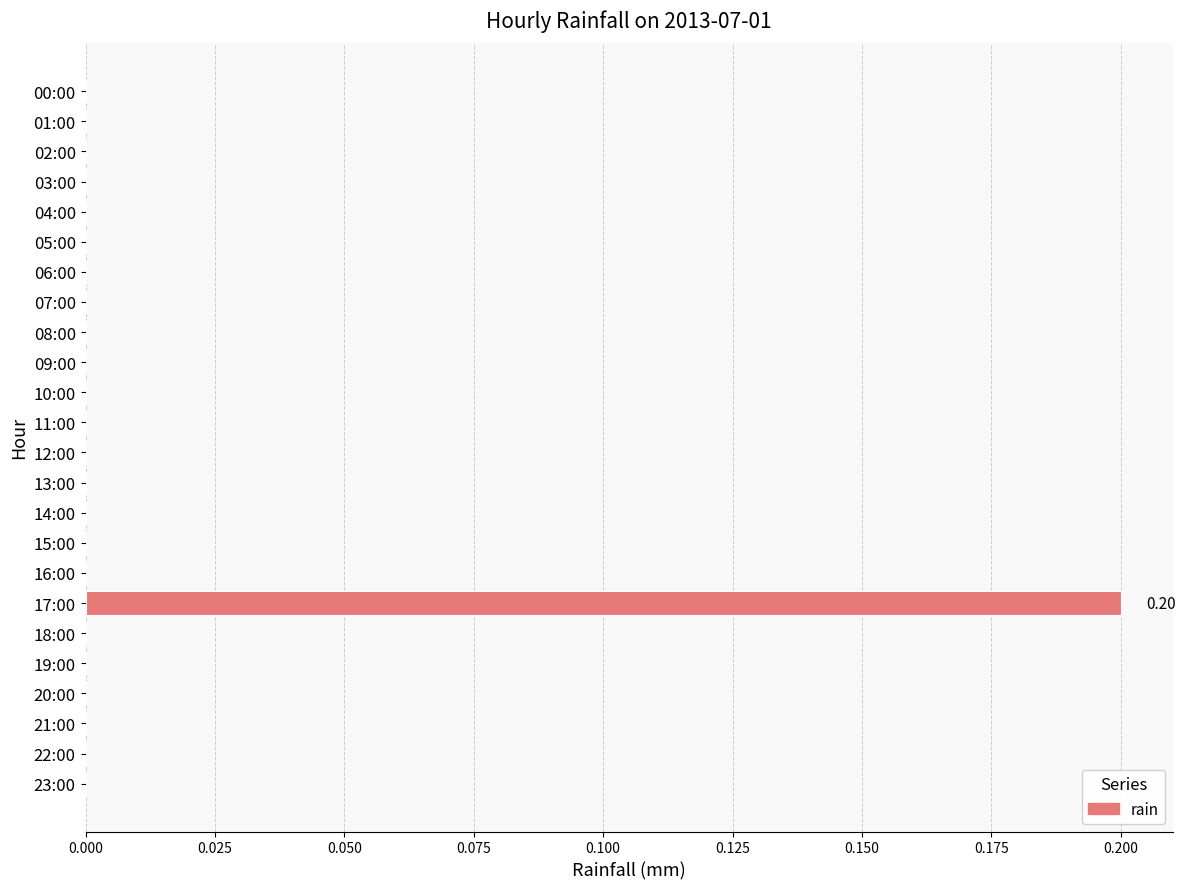

What is the change in value from 07:00 to 17:00?

+0.2